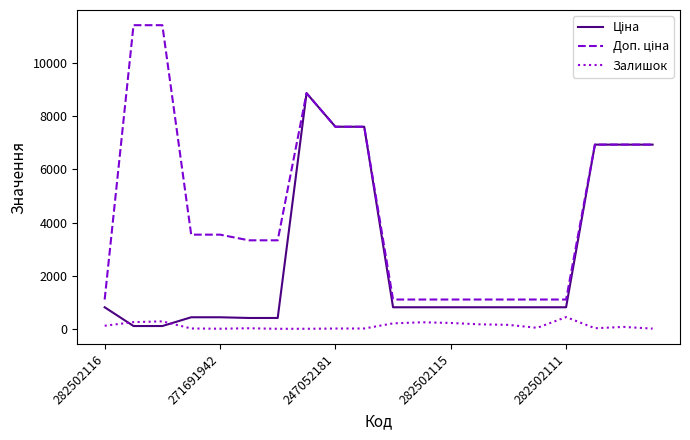

What is the highest value of the Залишок series?

450.0